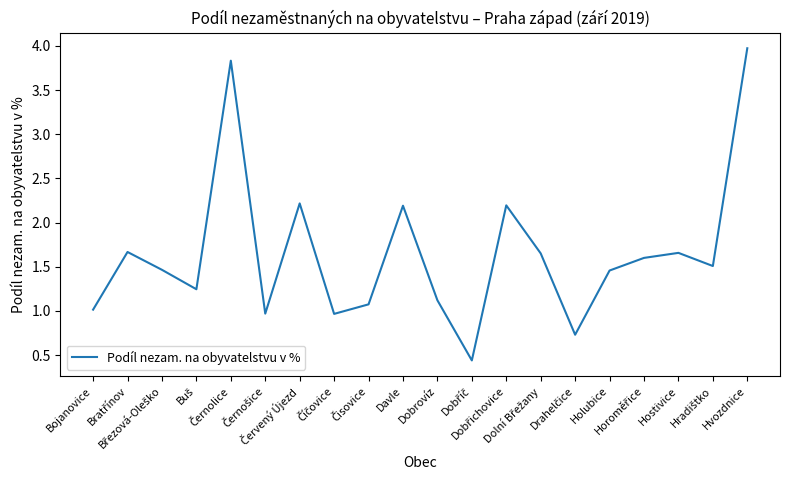

True or false: the data has more than 0 interior local peaks.

True